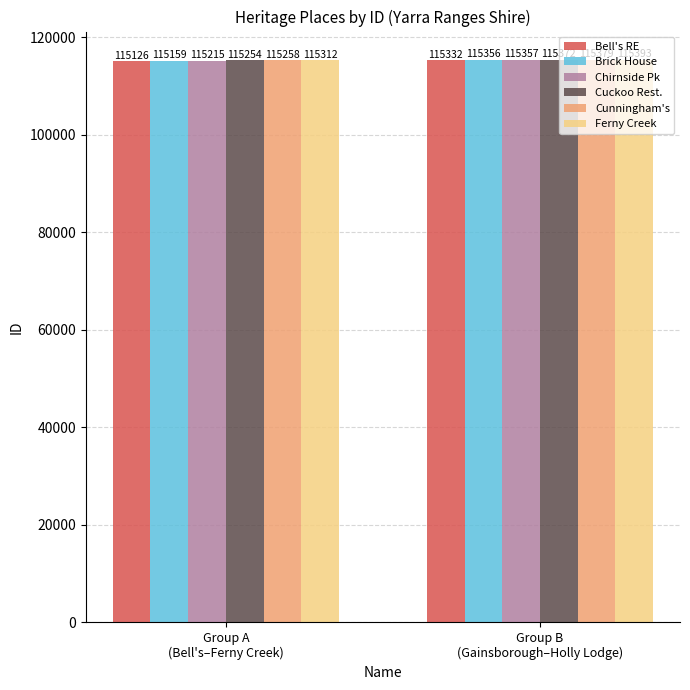

What is the spread (max minus min) of values at Group B
(Gainsborough–Holly Lodge)?

61